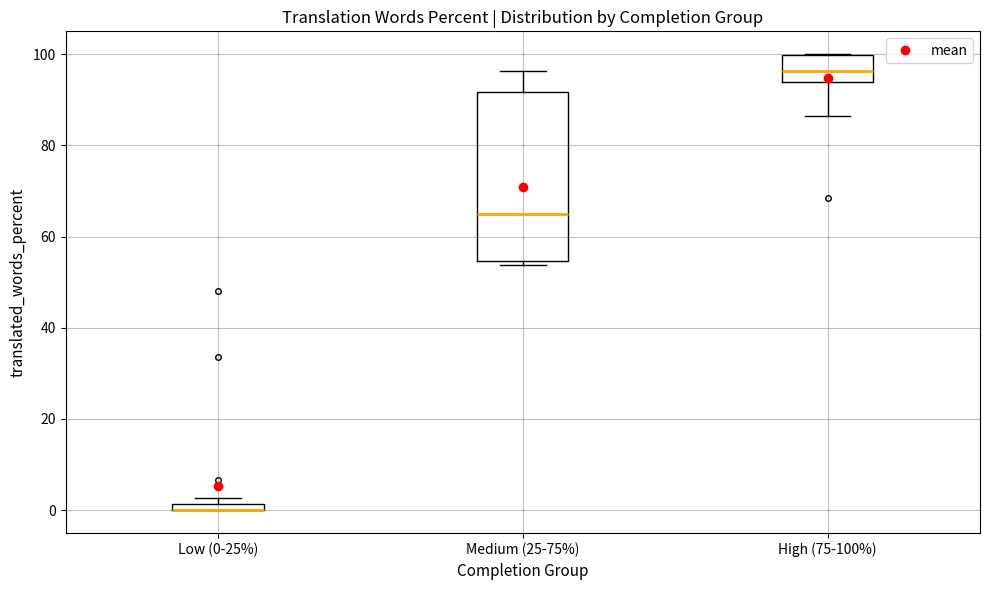

Where is the lower edge of the box for High (75-100%) on the y-axis? The values are not printed on the chart, so give them approximately, as read against the axis.

94